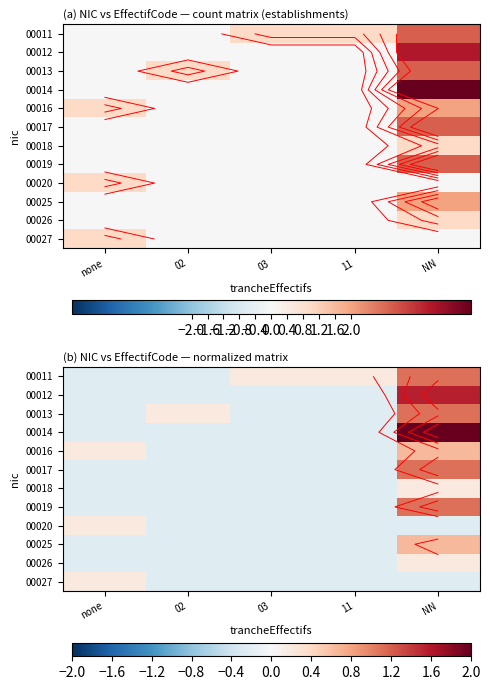

Is the value of 00027 at 03 greater than the value of 00011 at NN?

No